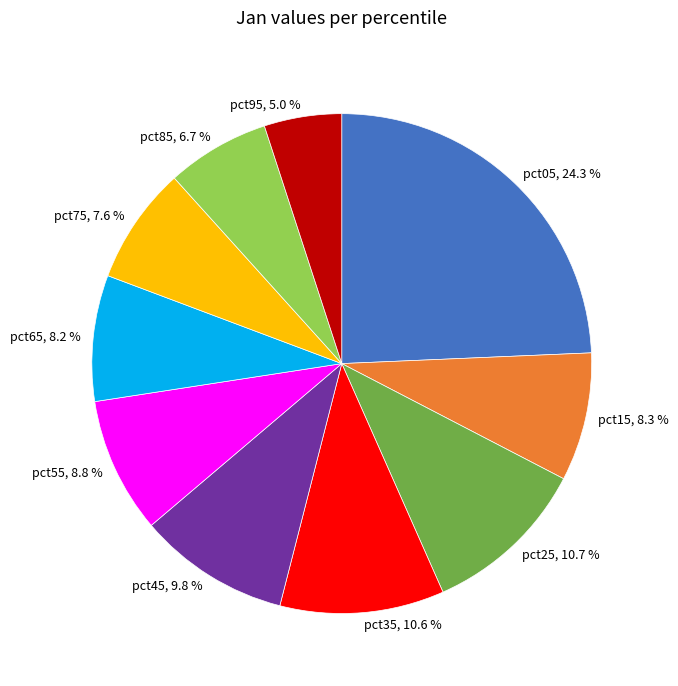

To the nearest percent, what is the difference between the largest and smallest slice percentages?

19%